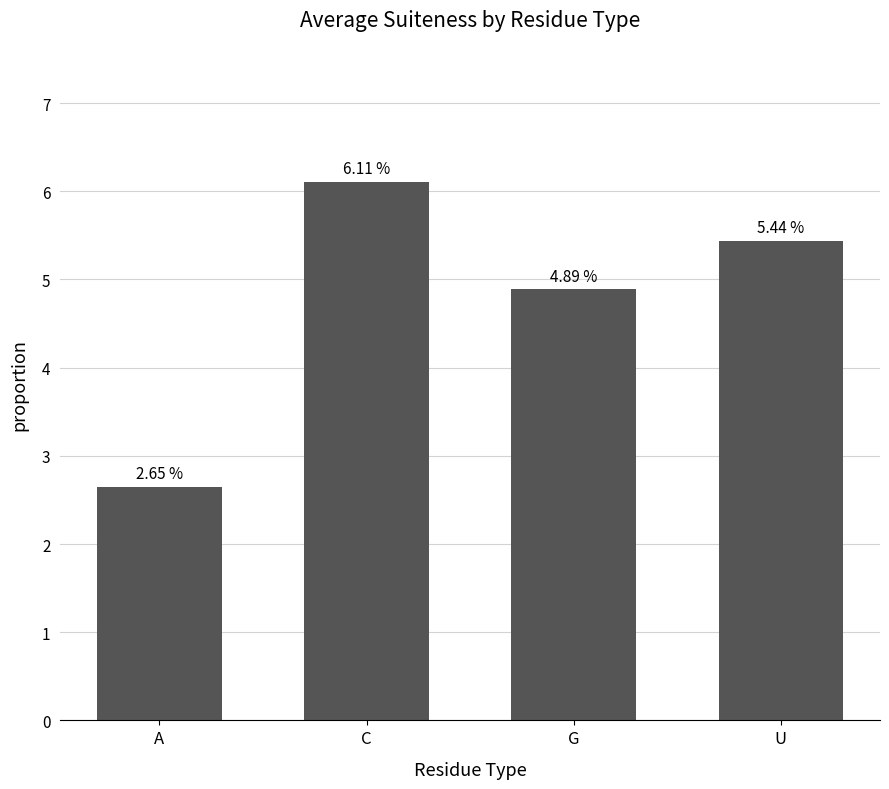

What is the ratio of the value at U to the value at C?

0.9